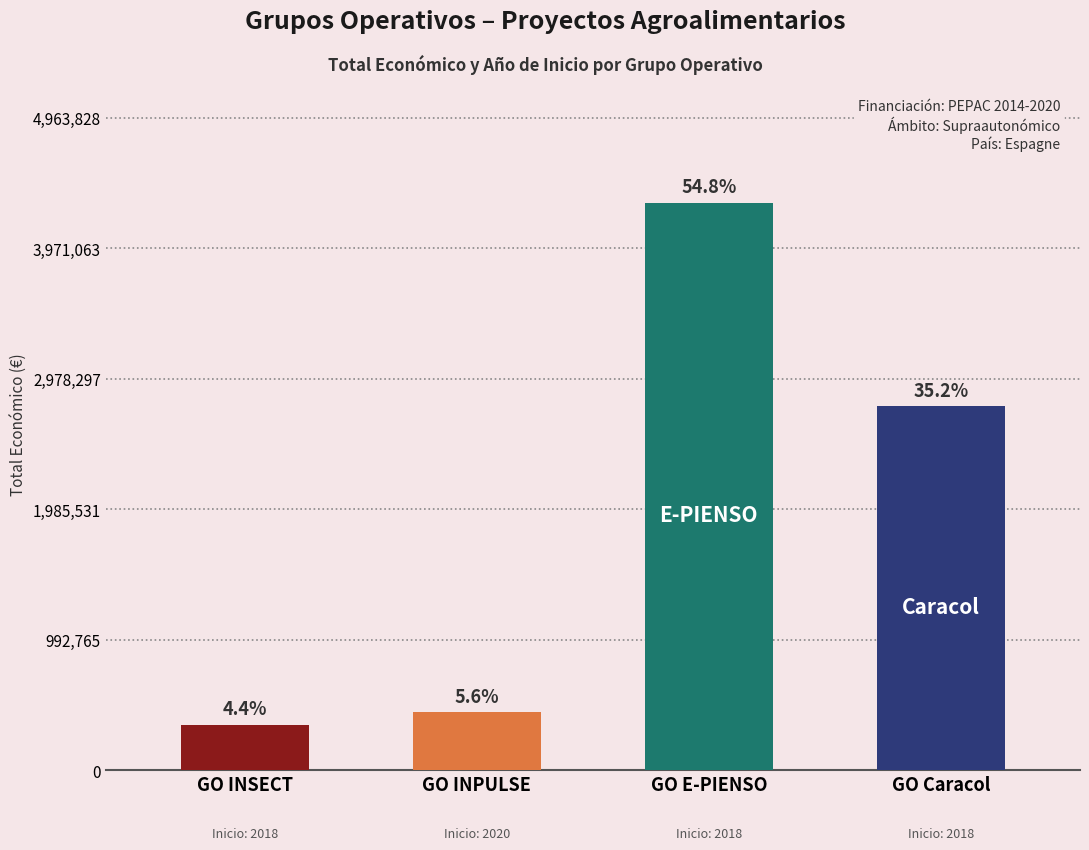

Is it true that Año de inicio equals 811 at GO Caracol?

False